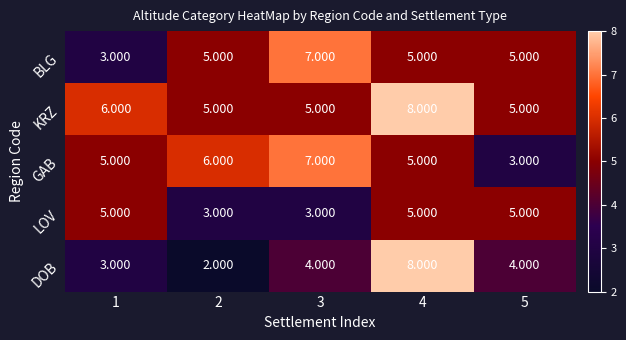

Is the value of KRZ at 1 greater than the value of GAB at 5?

Yes